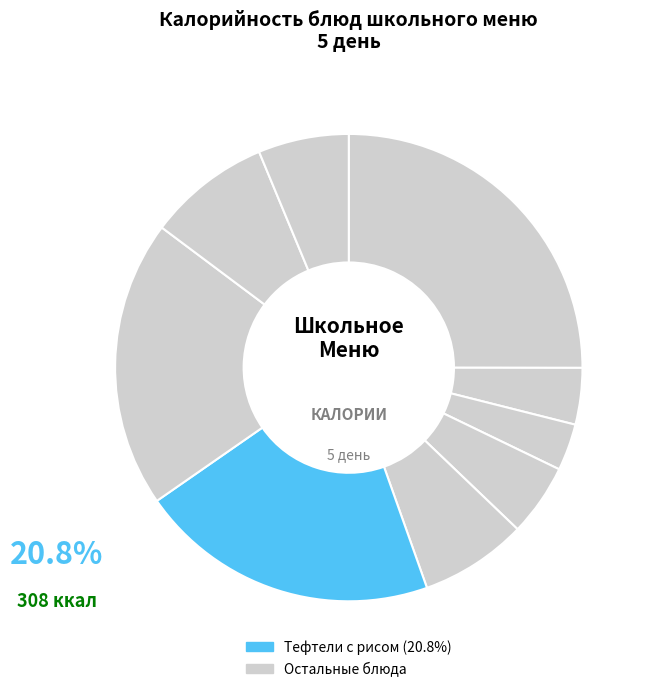

What is the smallest slice in the pie chart?

Батон